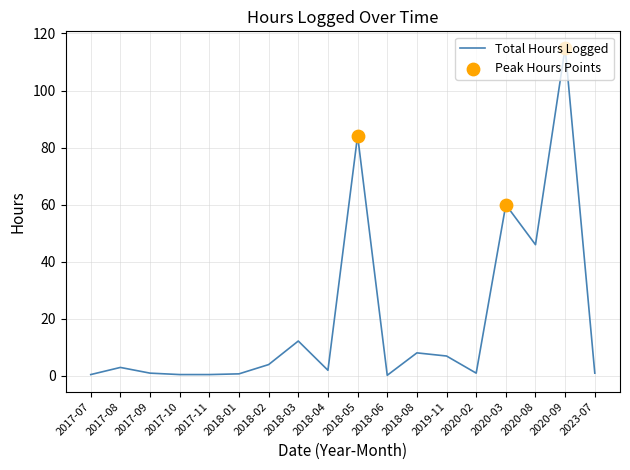

Which has a higher value, 2018-08 or 2020-09?

2020-09